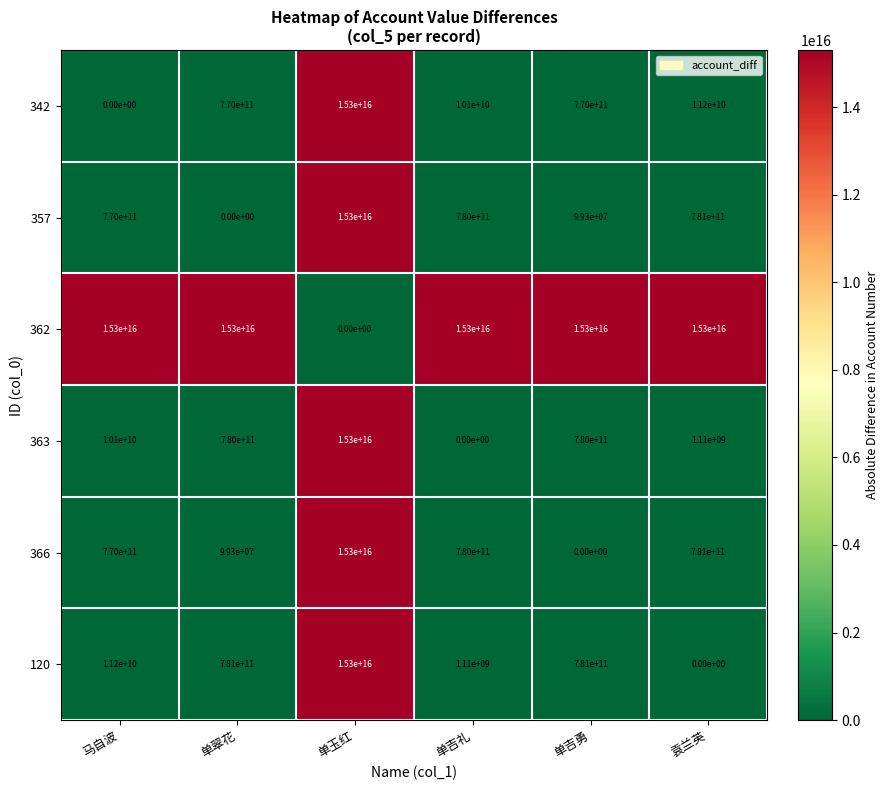

List the labels in order of 357 value, largest first.

单玉红, 袁兰英, 单吉礼, 马自波, 单吉勇, 单翠花